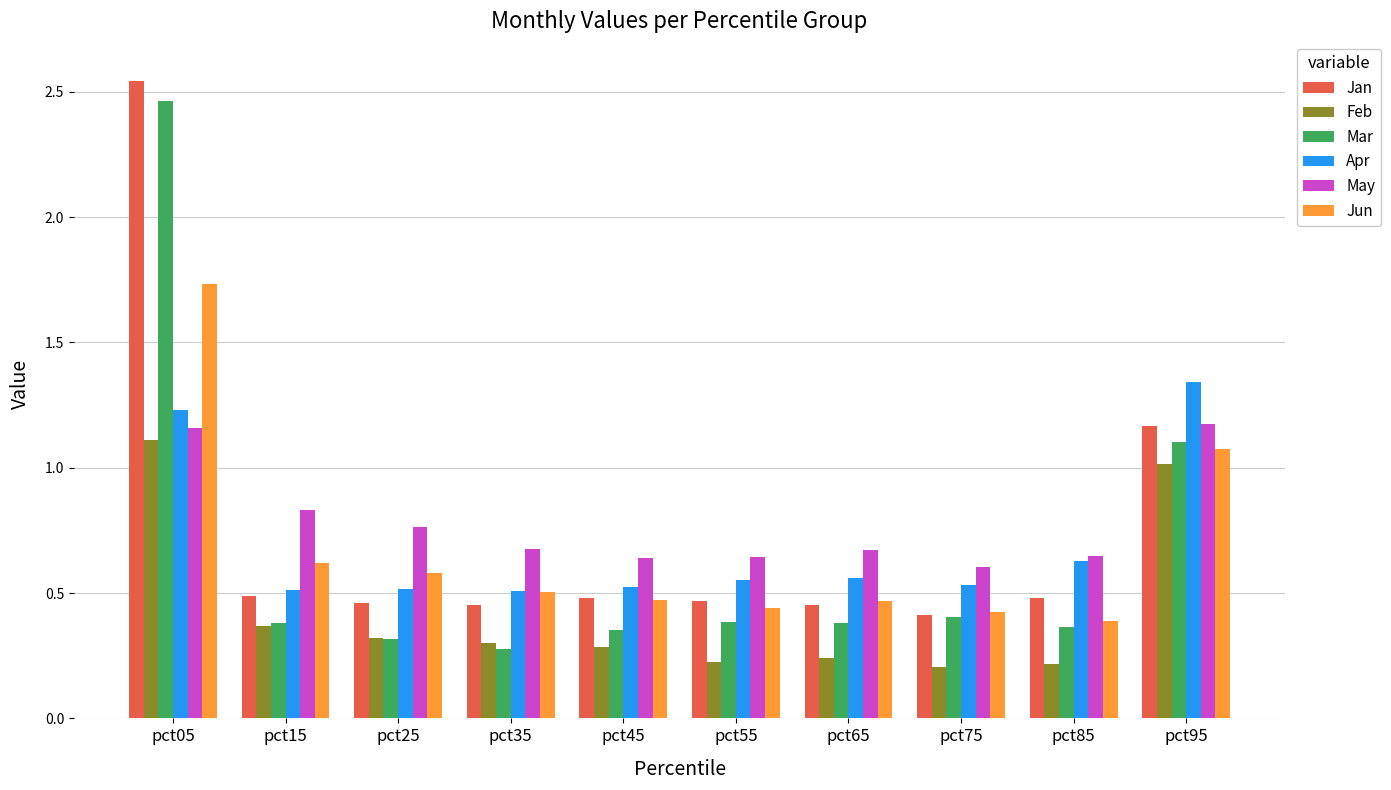

Between pct25 and pct55, which series saw the biggest shift?

Jun